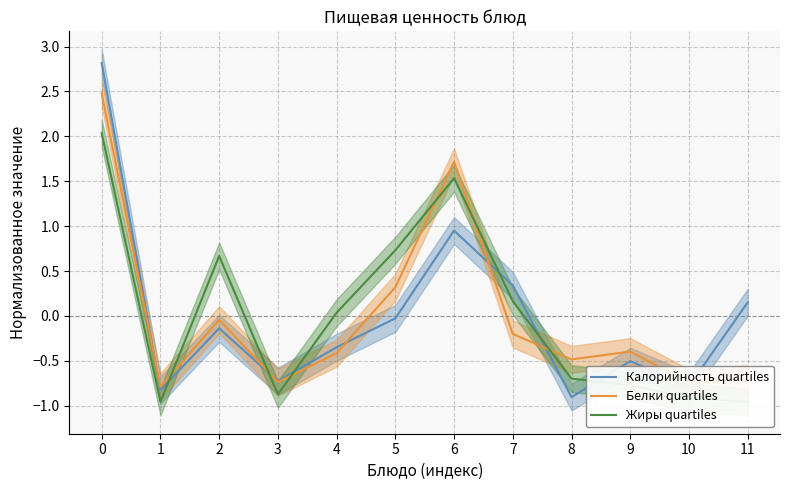

The Калорийность quartiles series shows 0.2 at 11. True or false?

True